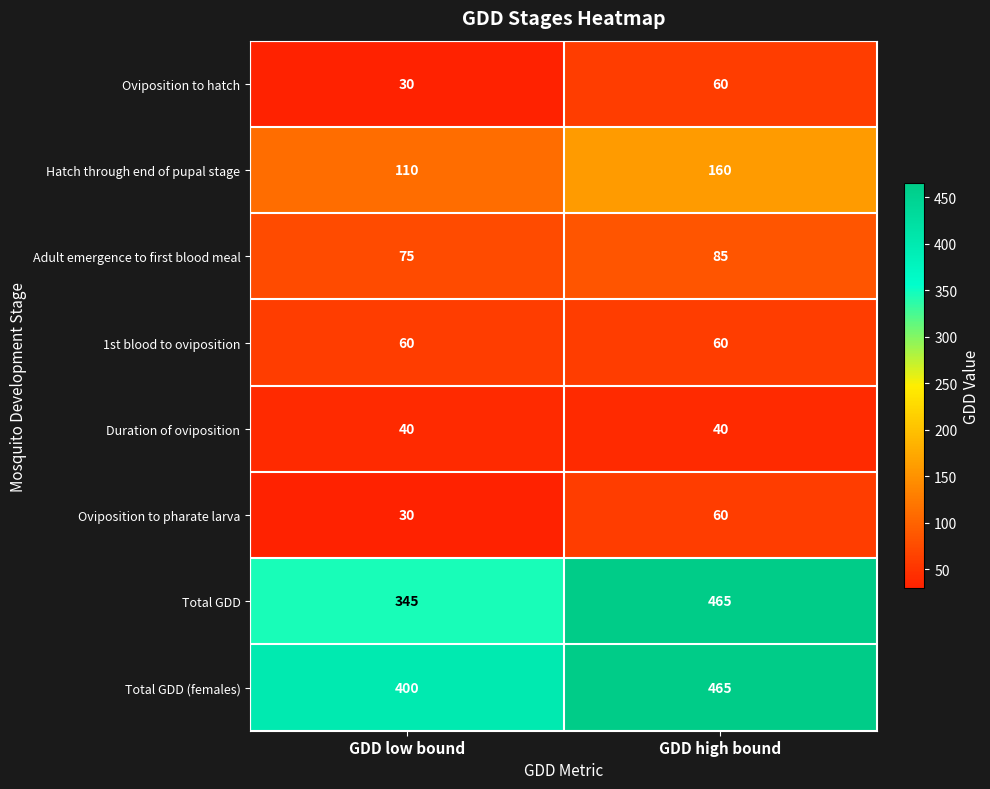

What is the average value of the Total GDD series?

405